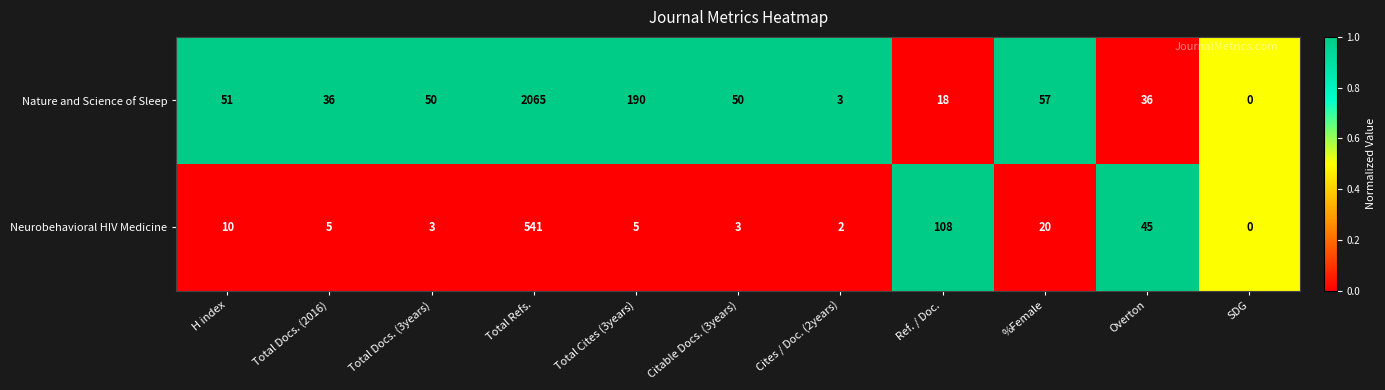

What is the spread (max minus min) of values at Ref. / Doc.?

90